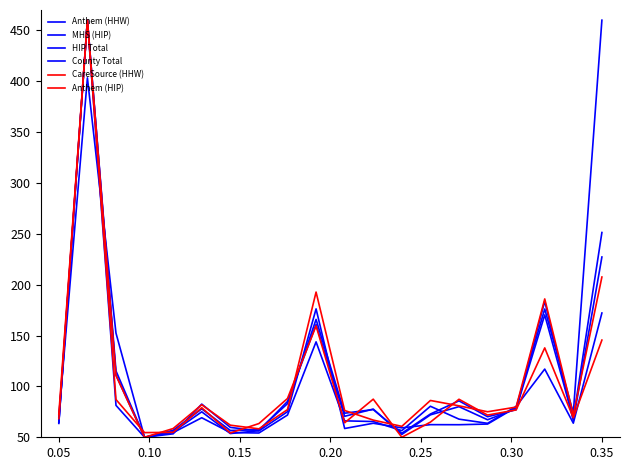

What is the difference between the maximum and minimum values in the MHS (HIP) series?

410.0